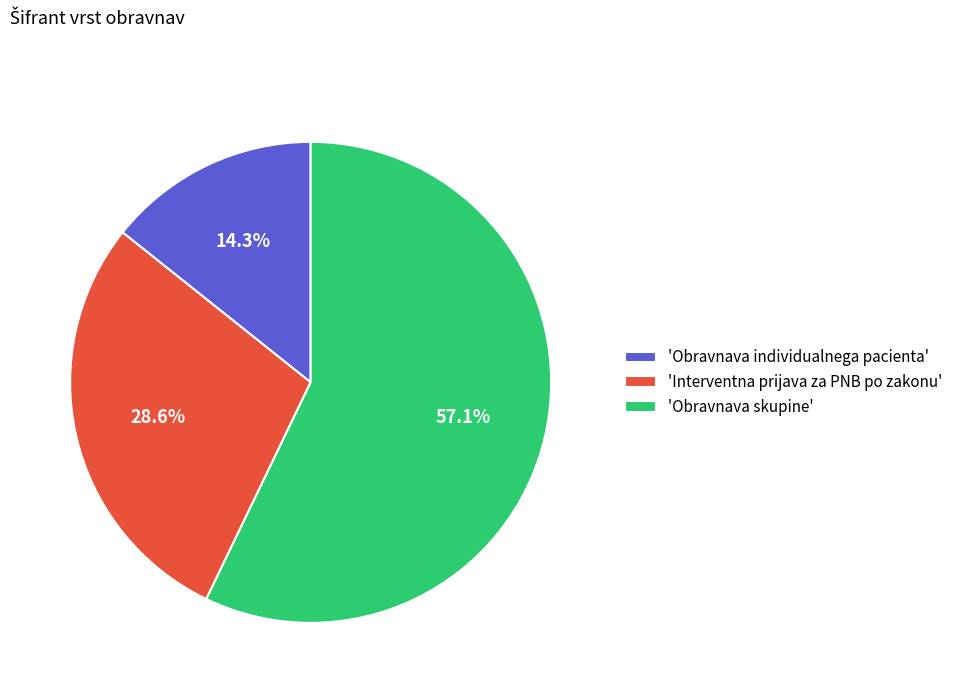

What is the ratio of the value at 'Obravnava individualnega pacienta' to the value at 'Interventna prijava za PNB po zakonu'?

0.5